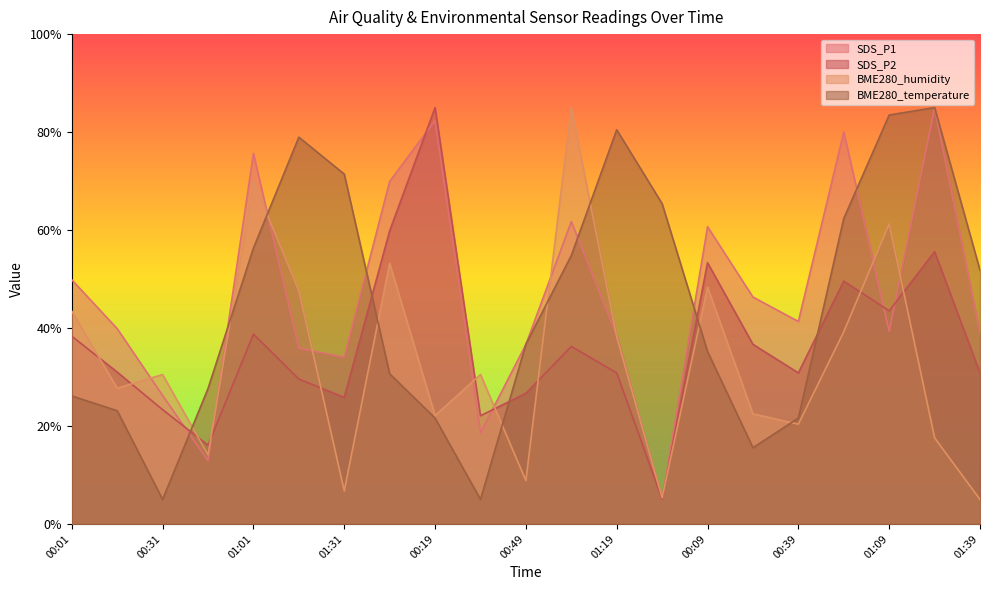

What is the difference between the SDS_P1 values at 00:31 and 01:04?

35.5